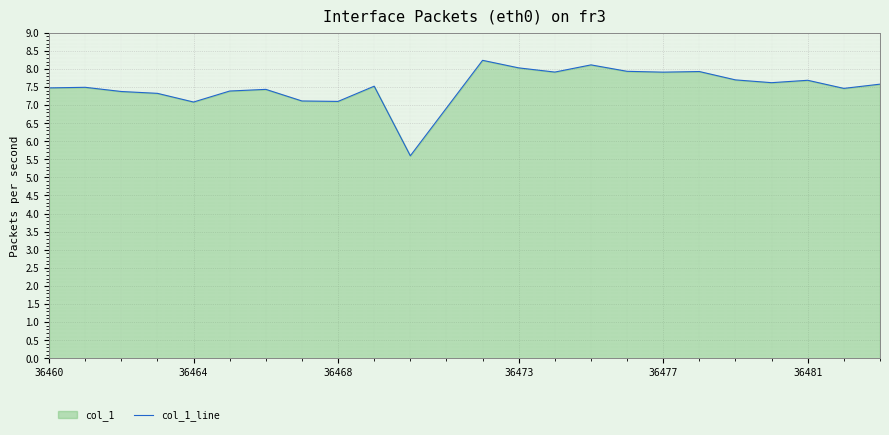

Reading left to right, what are all the values shown in this chart?

7.5	7.5	7.4	7.3	7.1	7.4	7.4	7.1	7.1	7.5	5.6	8.2	8.0	7.9	8.1	7.9	7.9	7.9	7.7	7.6	7.7	7.5	7.6